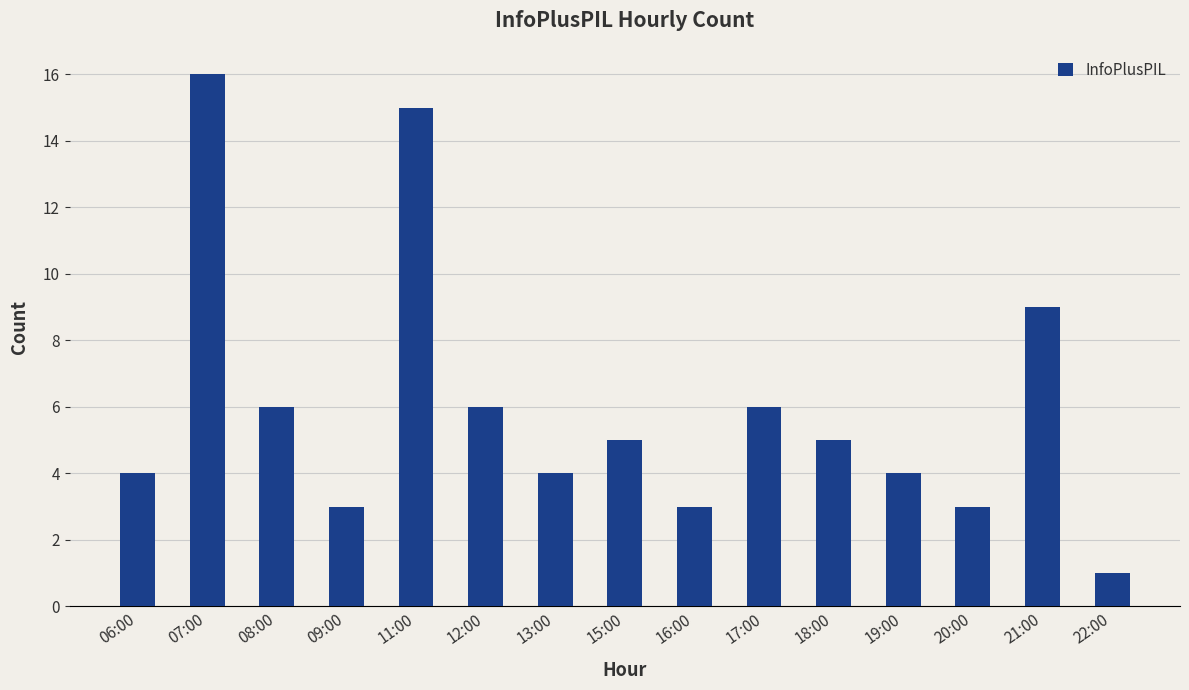

The value at 15:00 is 3. True or false?

False